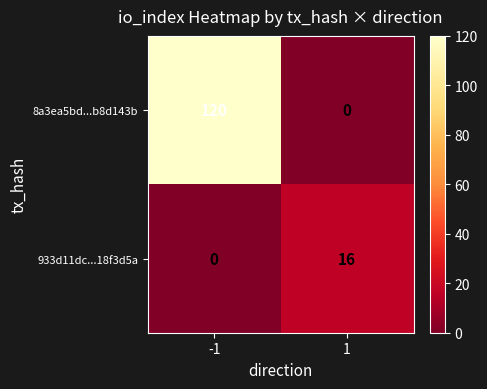

The value of 8a3ea5bd...b8d143b at 1 is -66. True or false?

False